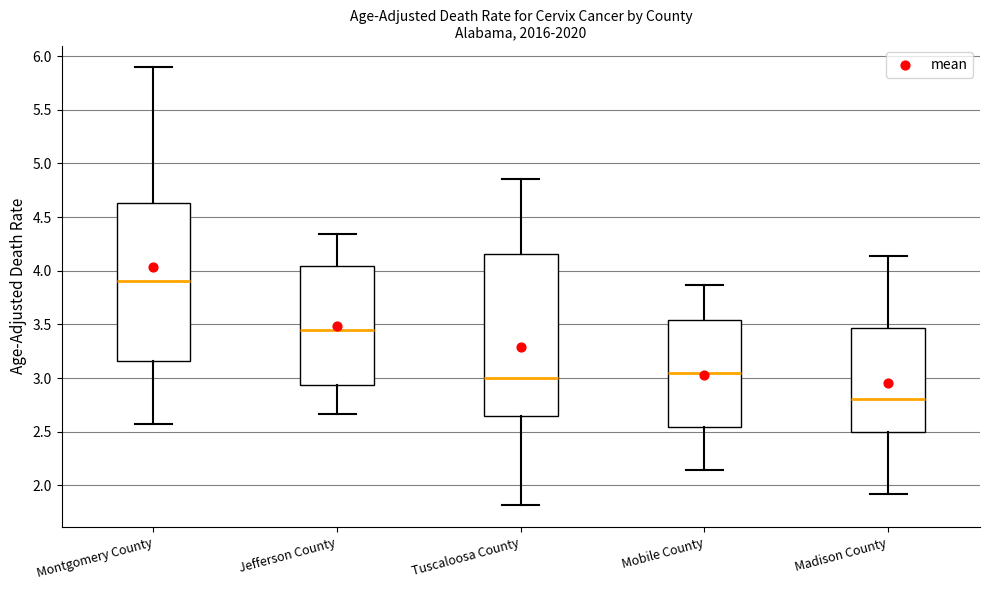

Which box's median line is the highest?

Montgomery County